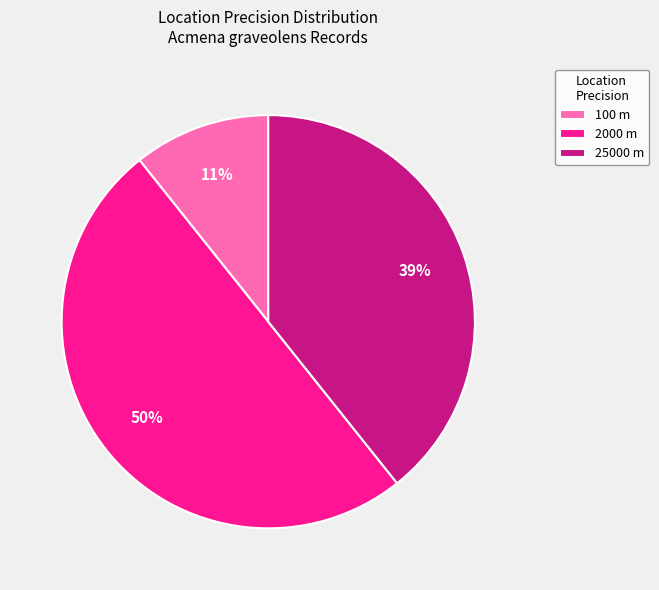

Which category has the smallest portion of the pie?

100